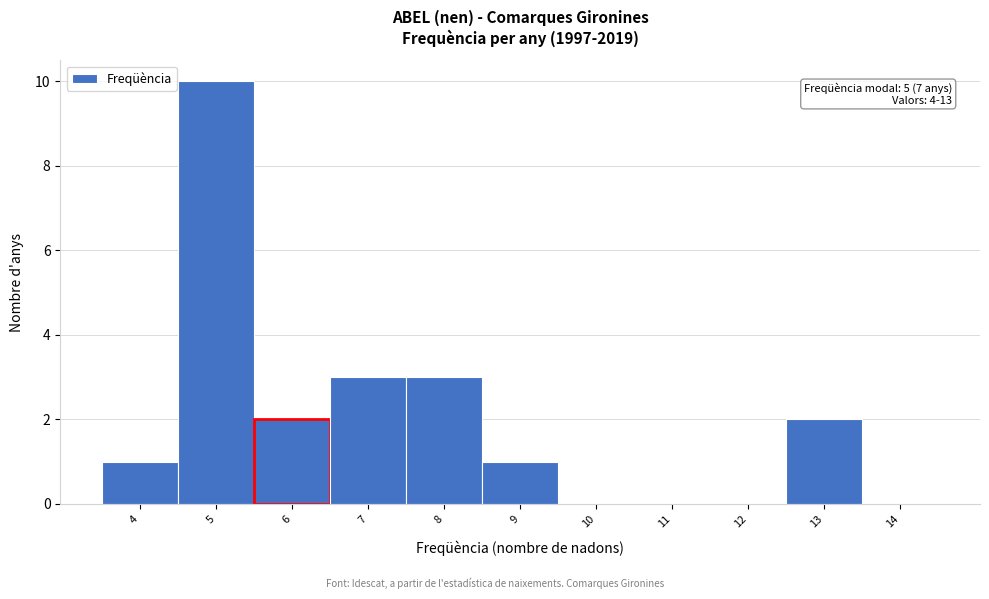

Which range on the x-axis has the tallest bar?

4.5 to 5.5